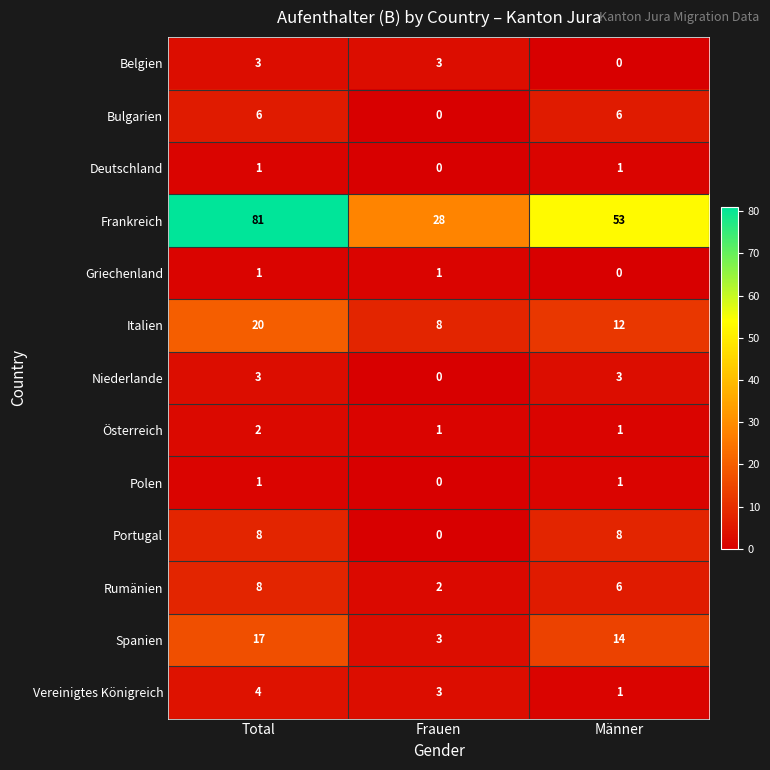

Rank the categories by Spanien value from lowest to highest.

Frauen, Männer, Total